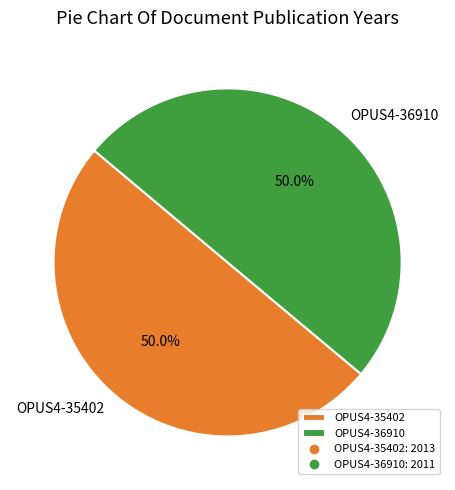

To the nearest percent, what is the combined percentage of OPUS4-36910 and OPUS4-35402?

100%